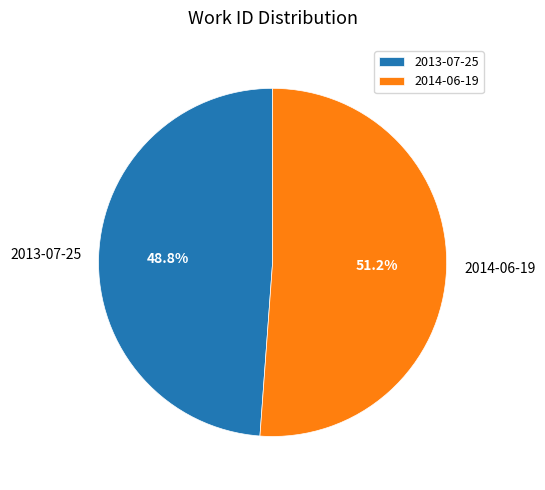

What portion of the pie excludes 2013-07-25?

51.2%